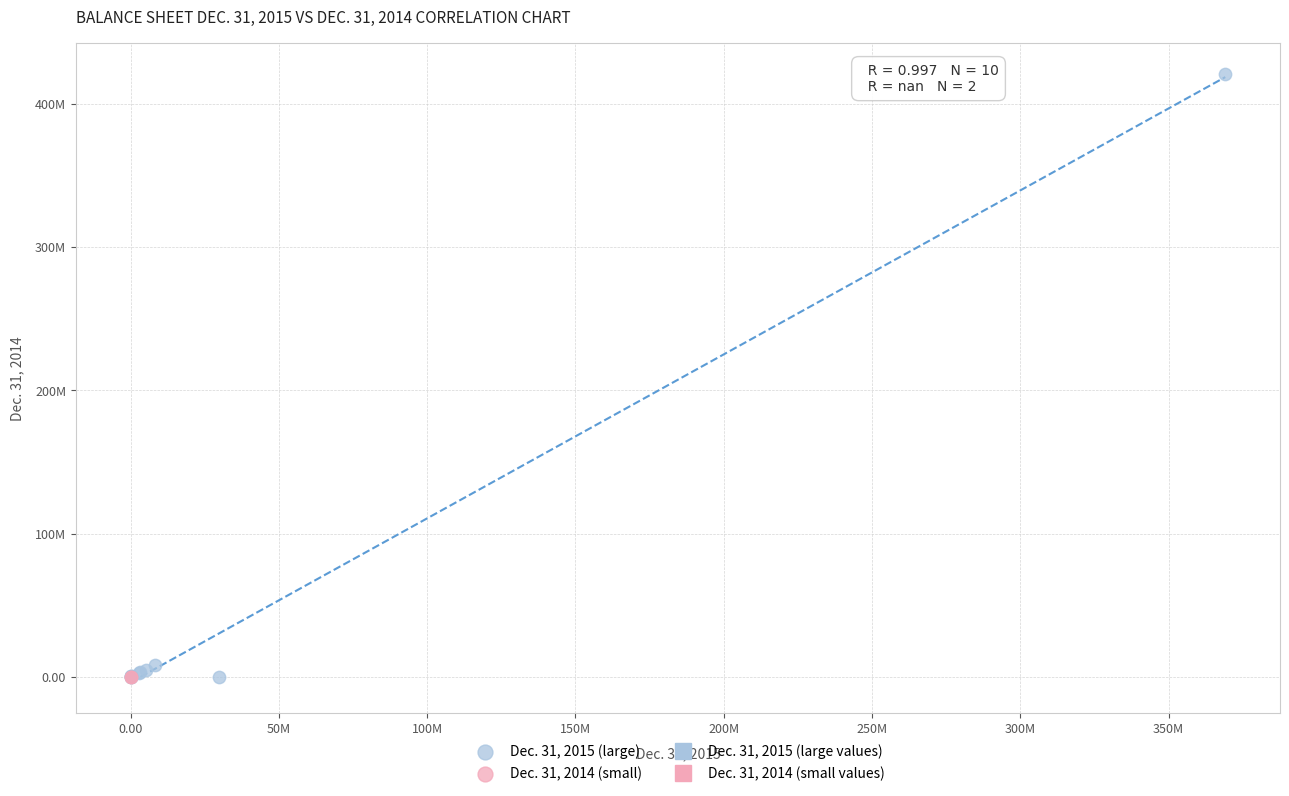

Which series contains the highest Y value?

Dec. 31, 2015 (large)